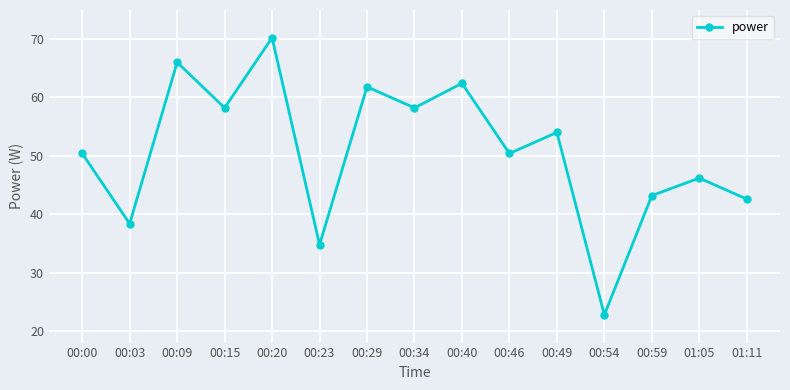

How many distinct data groups are displayed?

1